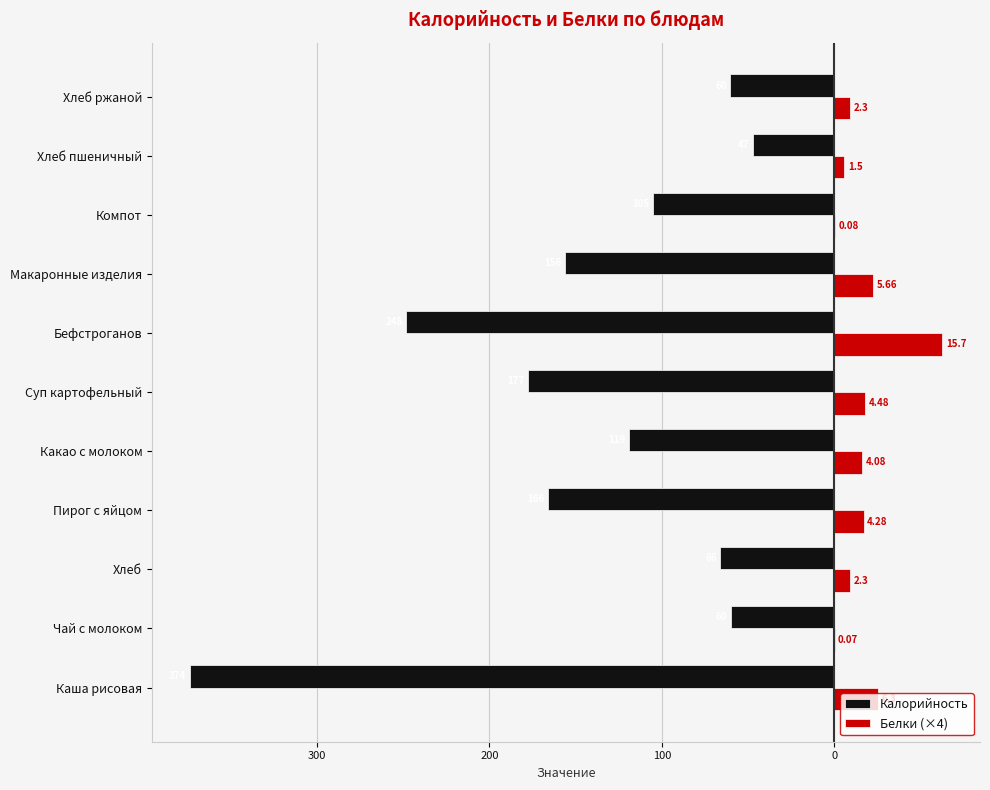

What are all the series names shown in the legend?

Калорийность, Белки (×4)